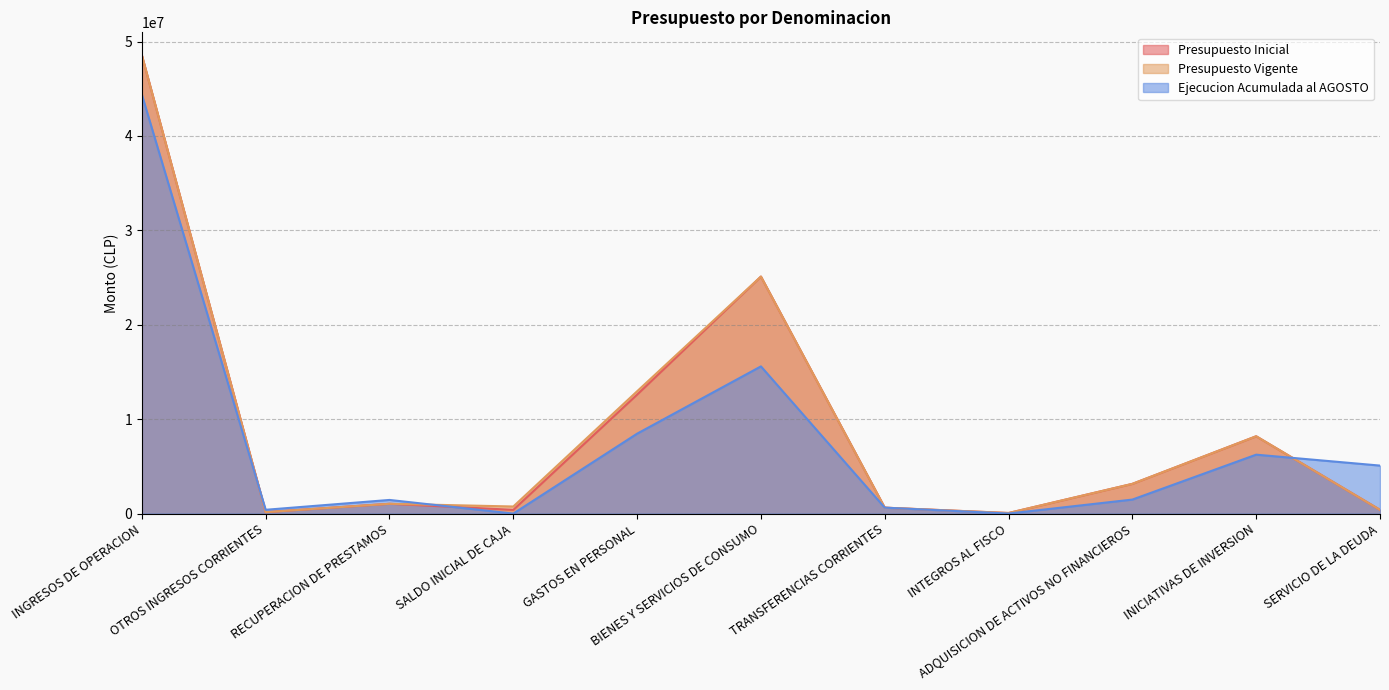

At which label does Presupuesto Inicial reach its minimum?

INTEGROS AL FISCO